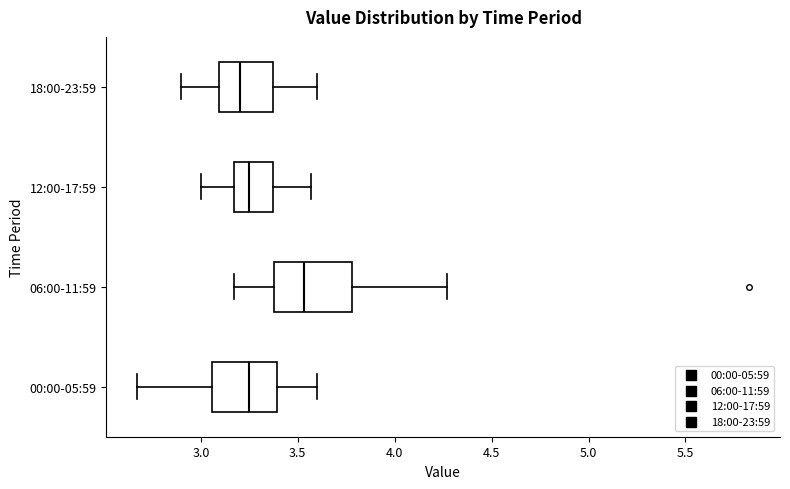

Comparing the boxes themselves (not the whiskers), which one is the widest?

06:00-11:59